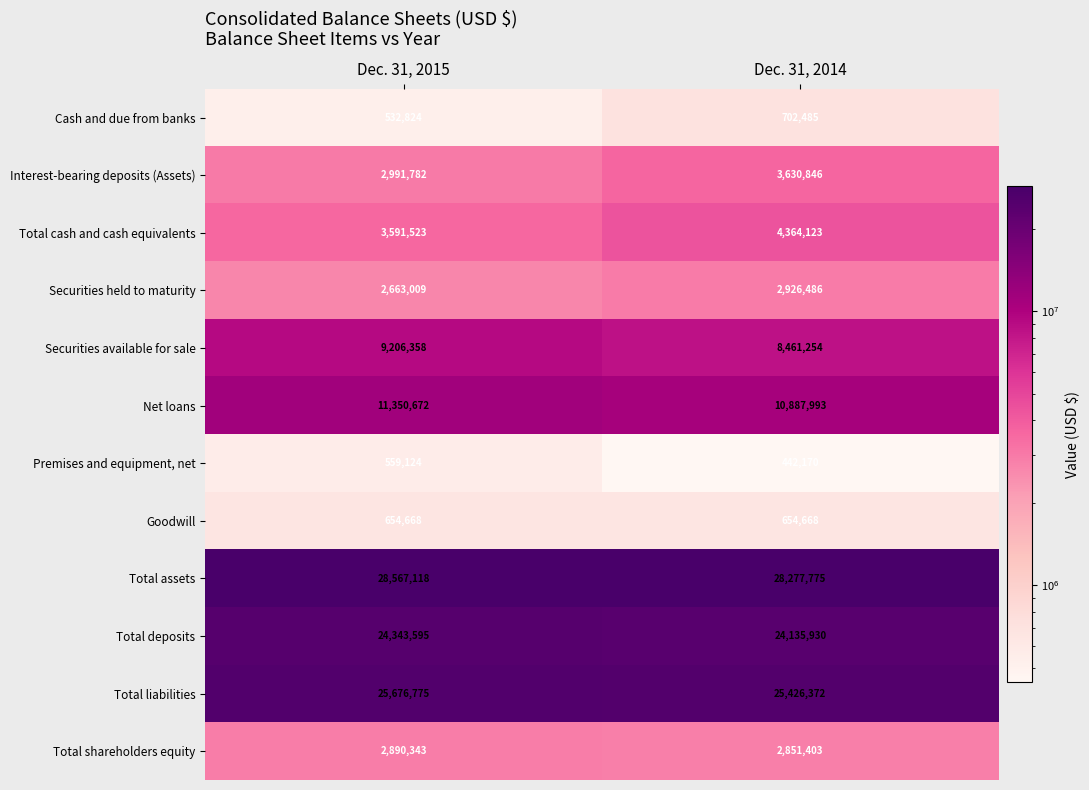

At Dec. 31, 2014, list the series in order from largest to smallest.

Total assets, Total liabilities, Total deposits, Net loans, Securities available for sale, Total cash and cash equivalents, Interest-bearing deposits (Assets), Securities held to maturity, Total shareholders equity, Cash and due from banks, Goodwill, Premises and equipment, net